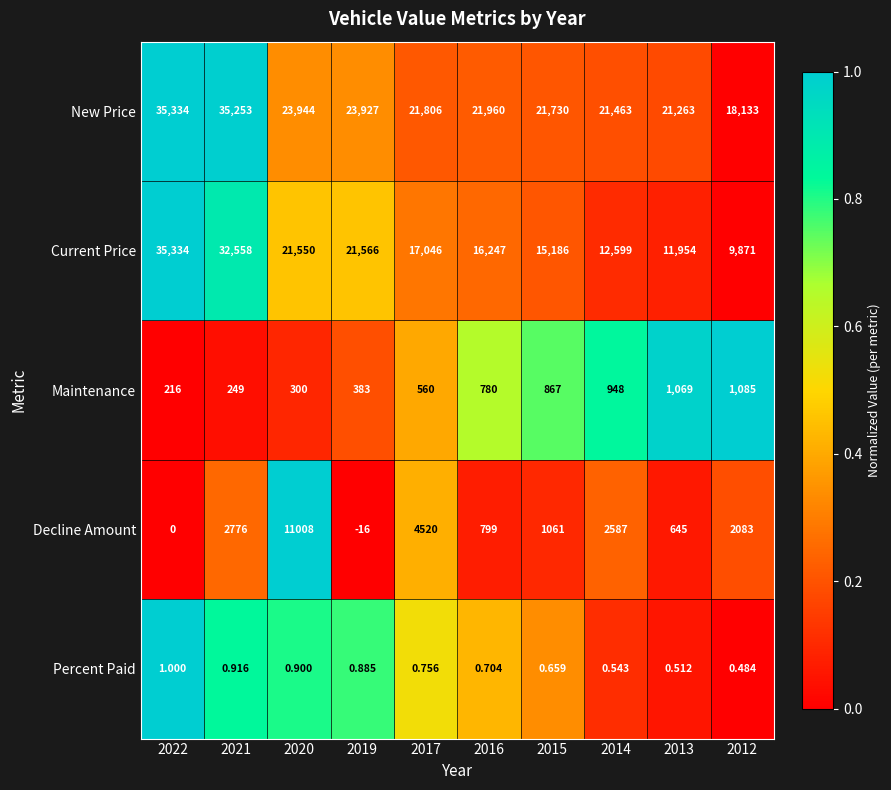

At 2014, list the series in order from smallest to largest.

Percent Paid, Maintenance, Decline Amount, Current Price, New Price